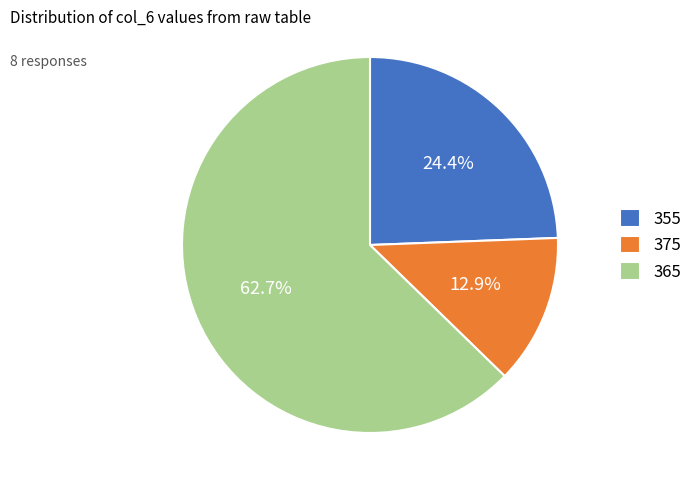

What is the ratio of the value at 355 to the value at 365?

0.4